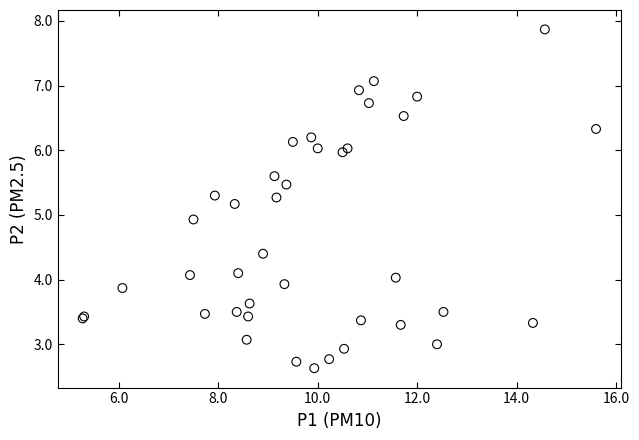

What Y value in the scatter plot is closest to 5?

4.9